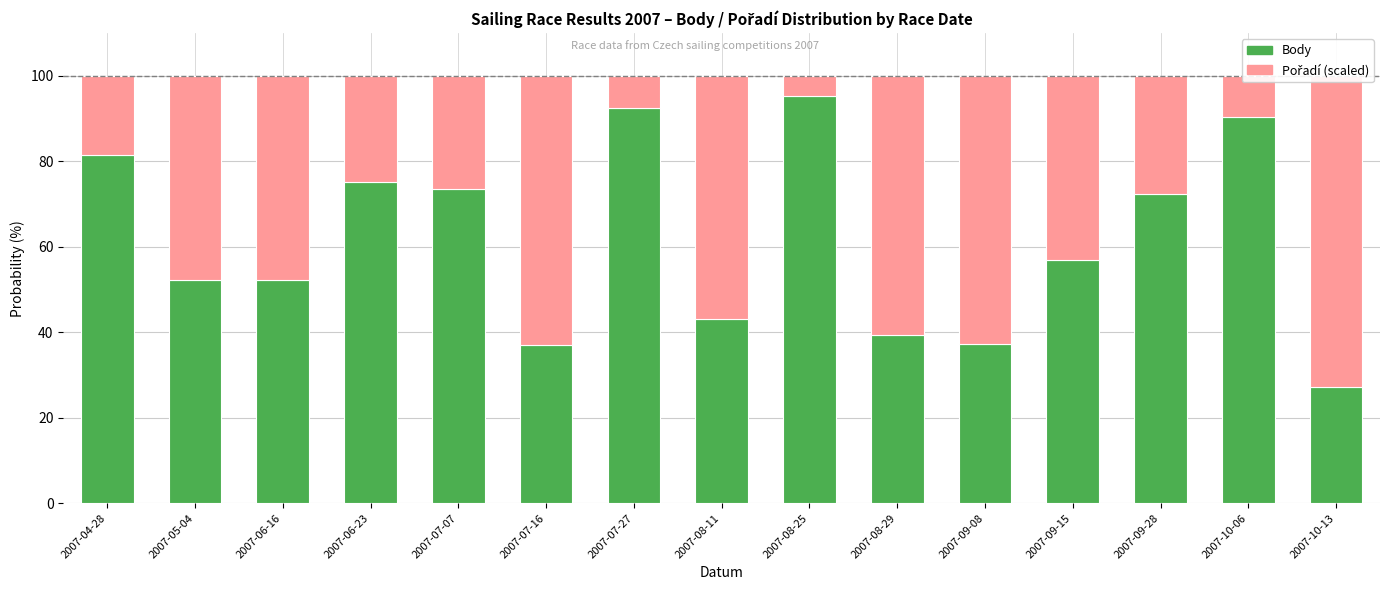

Reading right to left, list all the values displayed in this chart.

Body: 27.2	90.4	72.3	56.9	37.2	39.4	95.2	43.1	92.6	37.1	73.5	75.1	52.3	52.3	81.4
Pořadí (scaled): 72.8	9.6	27.7	43.1	62.8	60.6	4.8	56.9	7.4	62.9	26.5	24.9	47.7	47.7	18.6